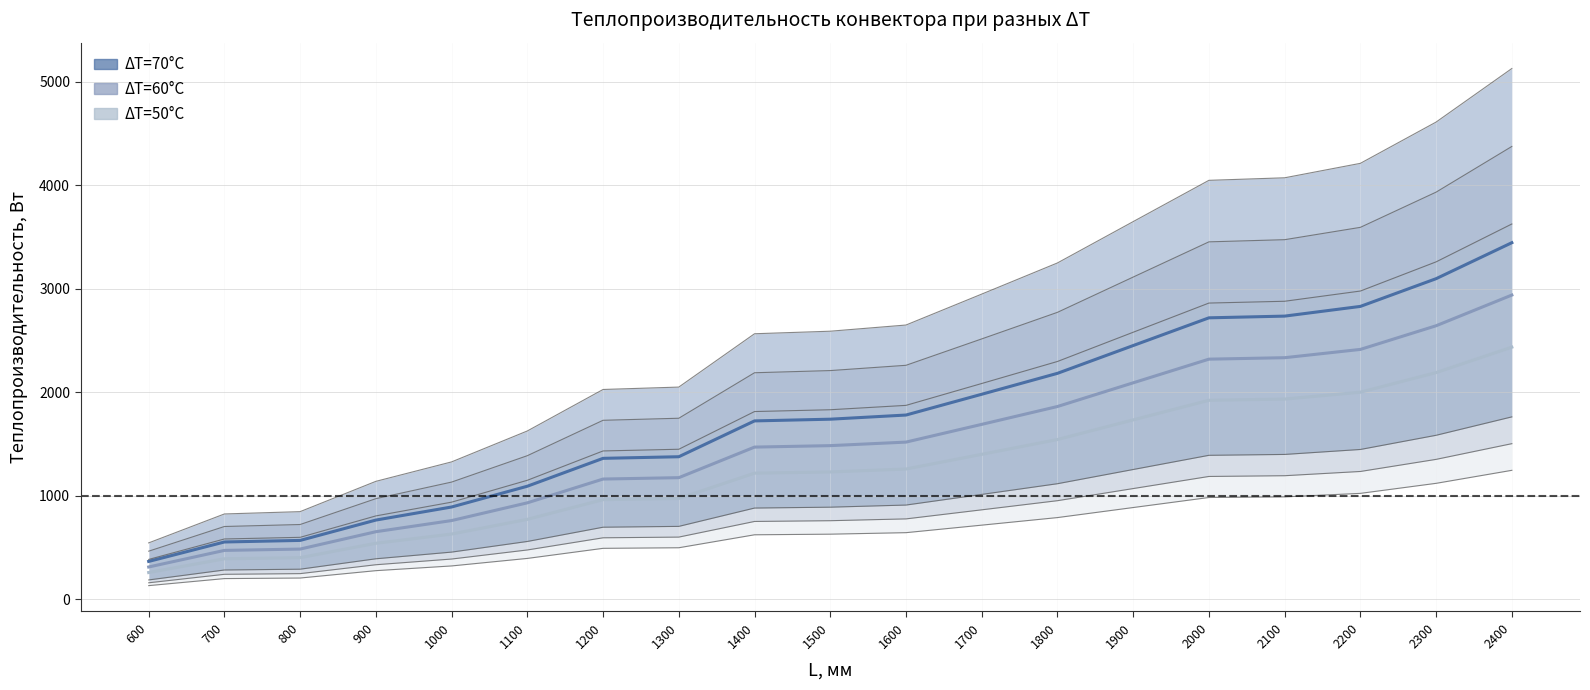

True or false: ΔT=70 and ΔT=50 cross at least once.

False